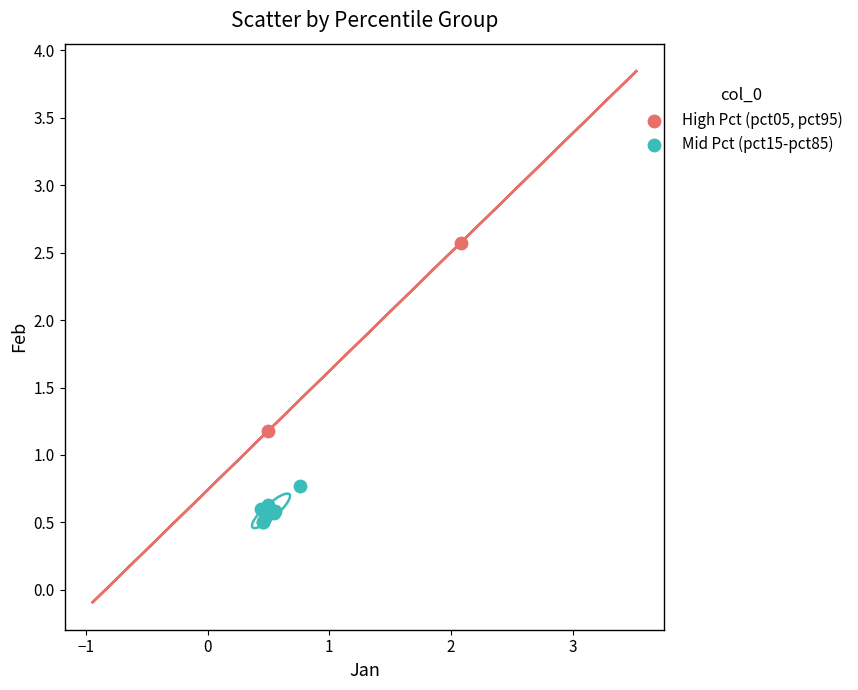

Which series contains the lowest Y value?

Mid Pct (pct15-pct85)